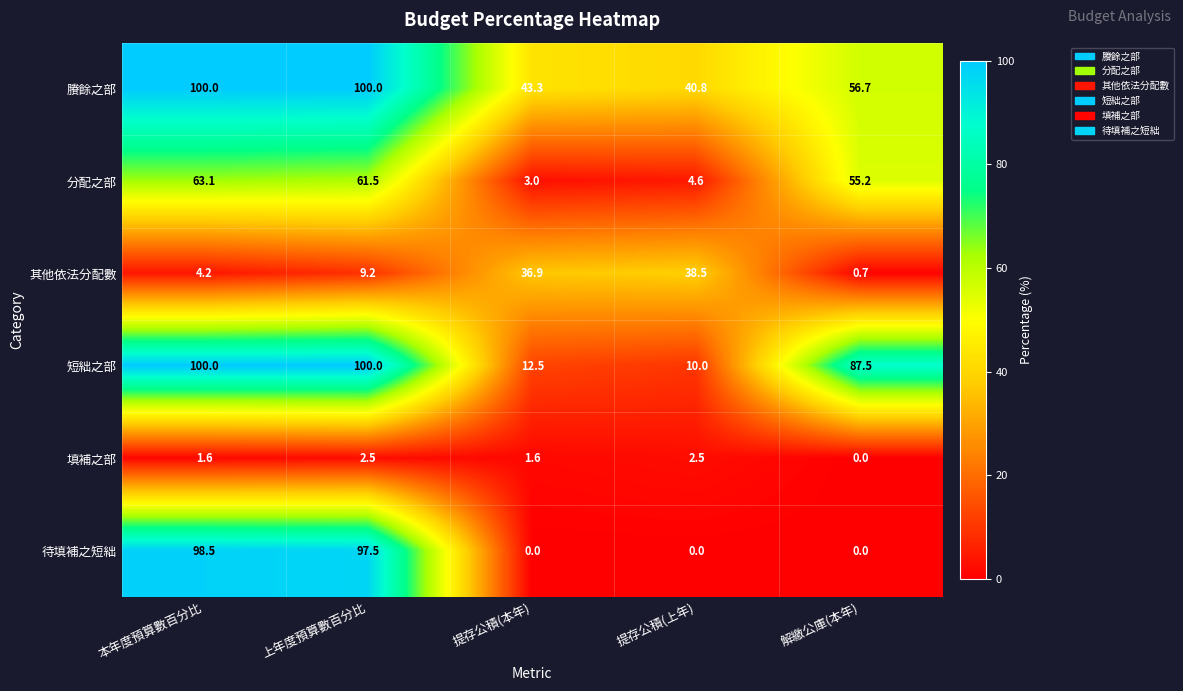

What is the difference between the highest and lowest values at 提存公積(上年)?

40.8